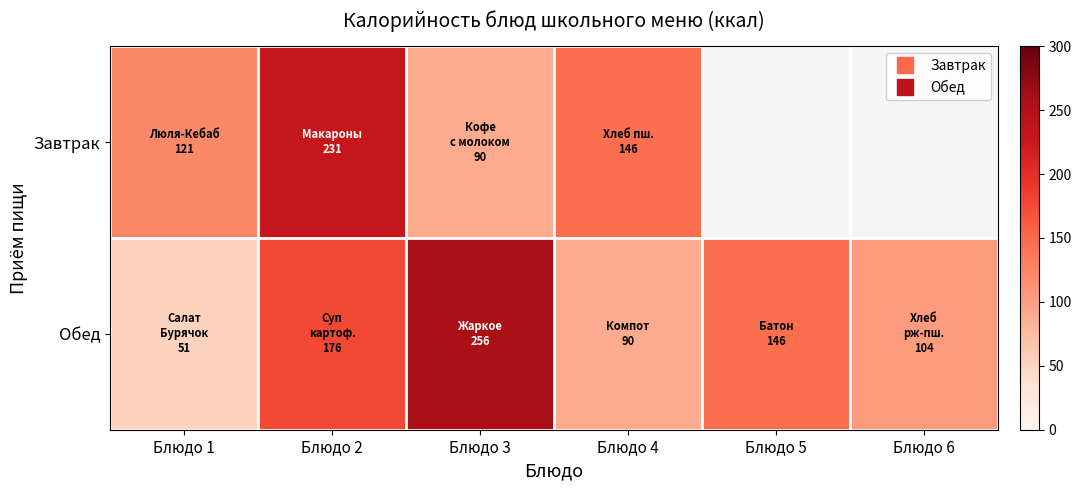

Count the number of categories in the chart.

6